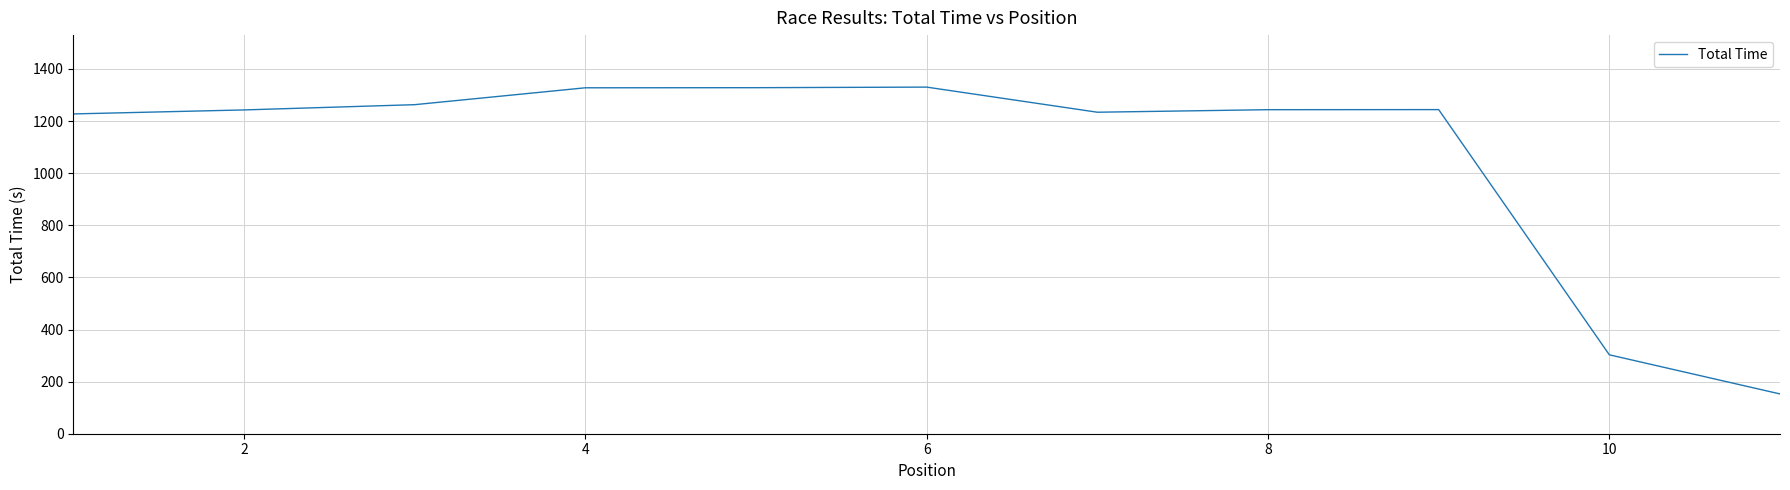

What is the difference between the maximum and minimum values?

1177.7